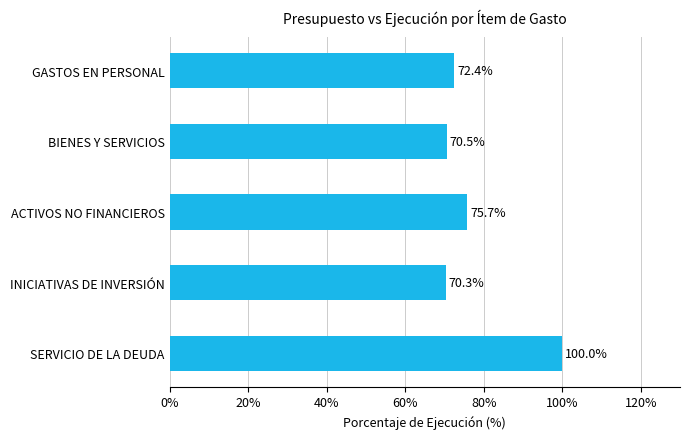

List the labels in order of value, smallest first.

INICIATIVAS DE INVERSIÓN, BIENES Y SERVICIOS, GASTOS EN PERSONAL, ACTIVOS NO FINANCIEROS, SERVICIO DE LA DEUDA